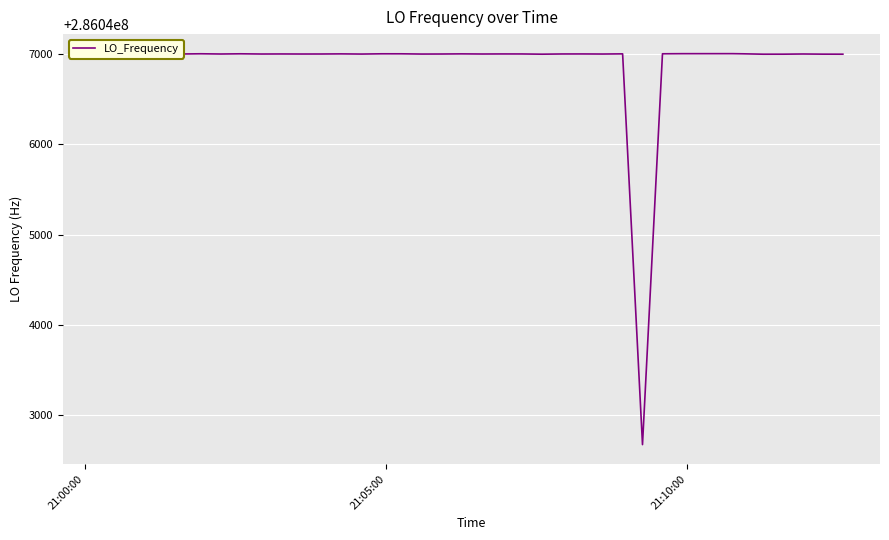

What is the minimum value shown in the chart?

286042673.8